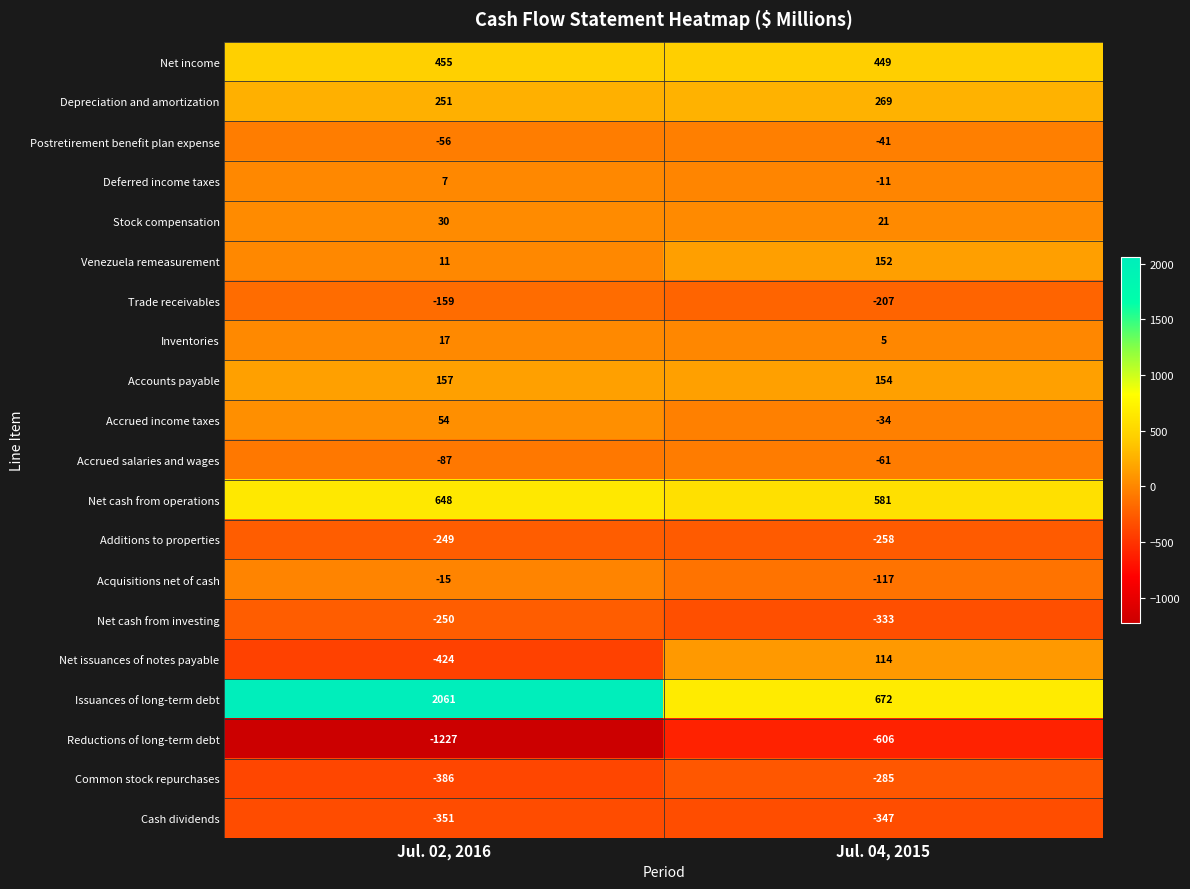

Rank the series at Jul. 04, 2015 from lowest to highest value.

Reductions of long-term debt, Cash dividends, Net cash from investing, Common stock repurchases, Additions to properties, Trade receivables, Acquisitions net of cash, Accrued salaries and wages, Postretirement benefit plan expense, Accrued income taxes, Deferred income taxes, Inventories, Stock compensation, Net issuances of notes payable, Venezuela remeasurement, Accounts payable, Depreciation and amortization, Net income, Net cash from operations, Issuances of long-term debt